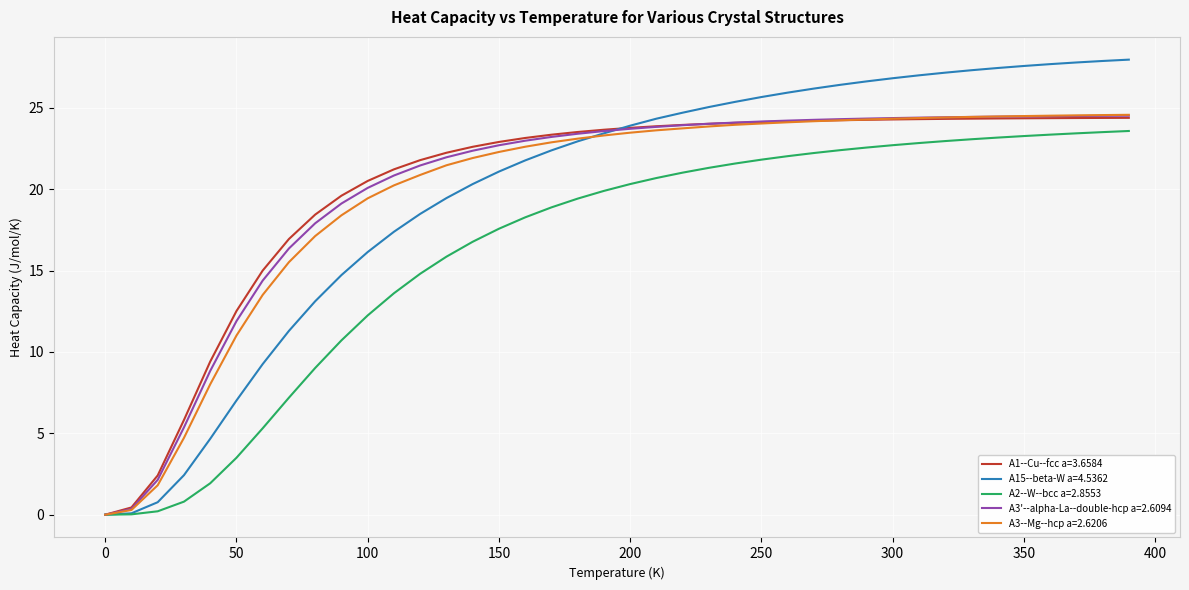

Which series has the largest range (max minus min)?

A15--beta-W a=4.5362